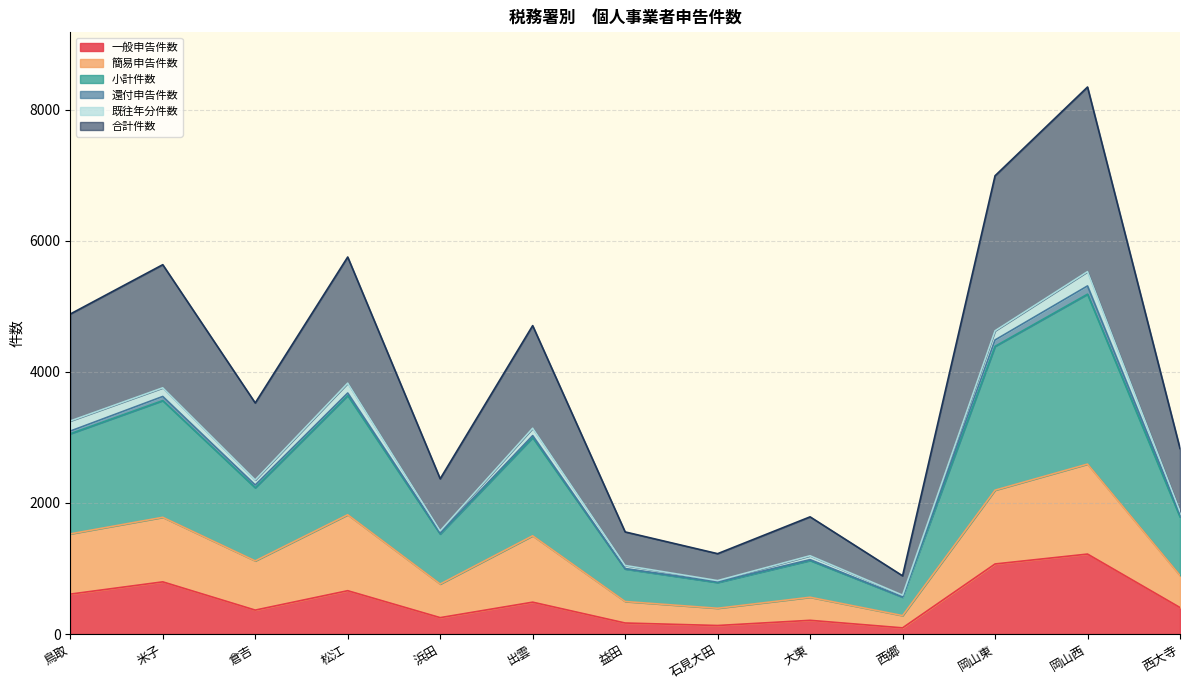

What are all the series names shown in the legend?

一般申告件数, 簡易申告件数, 小計件数, 還付申告件数, 既往年分件数, 合計件数